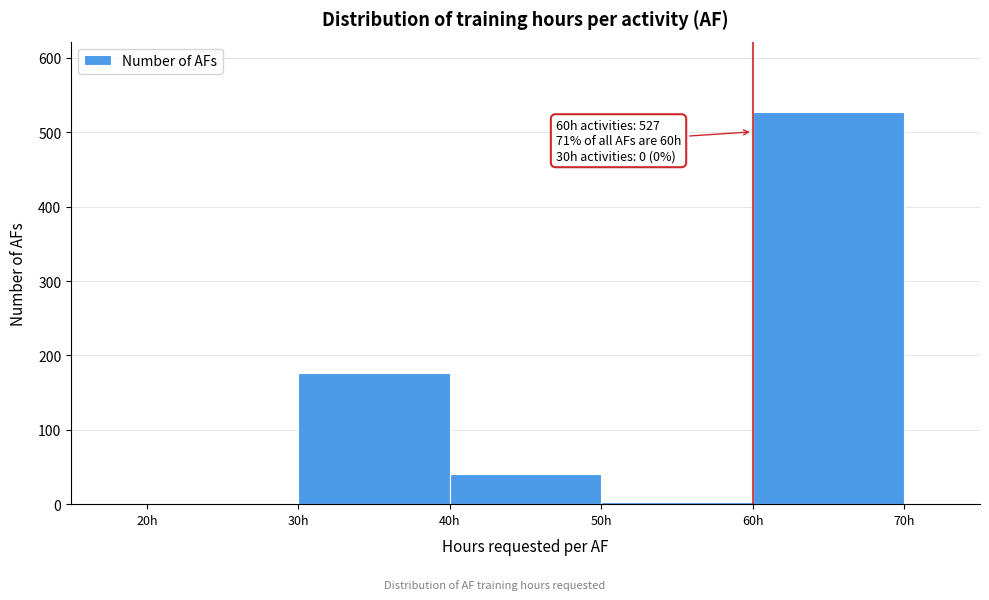

Over which range of the x-axis is the bar tallest?

60 to 70